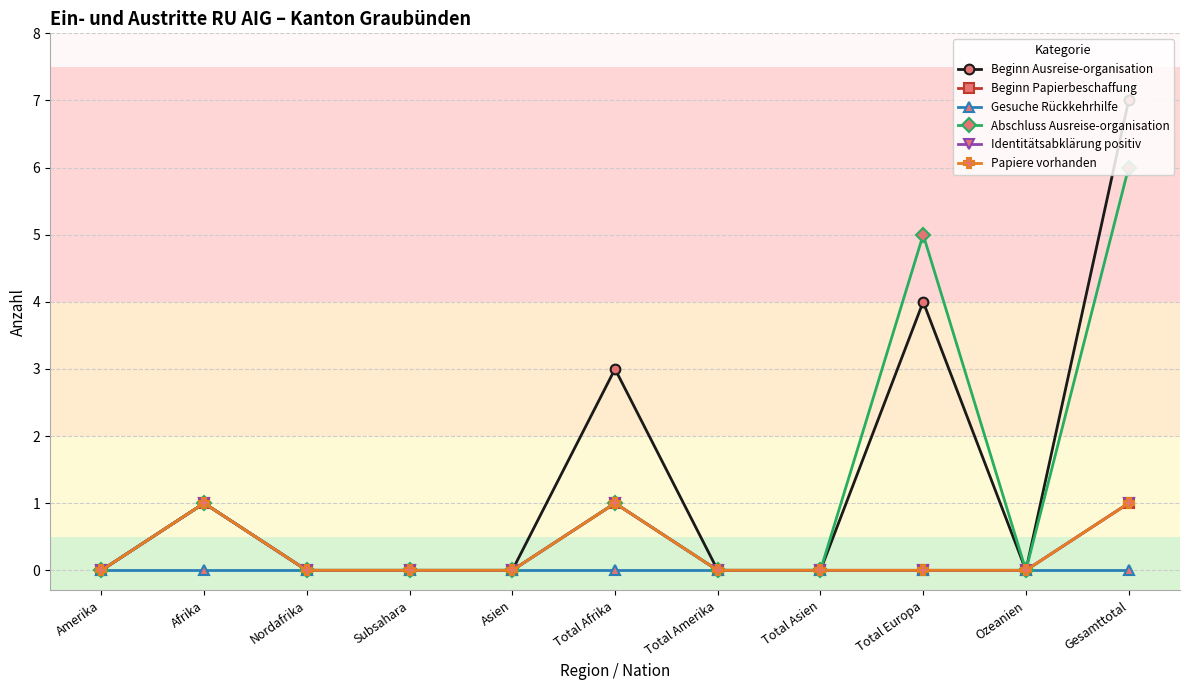

What is the difference between the Papiere vorhanden values at Nordafrika and Total Afrika?

1